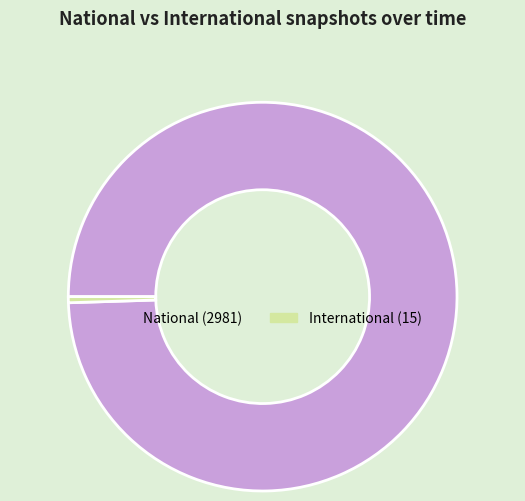

Is there a majority slice in this chart?

Yes